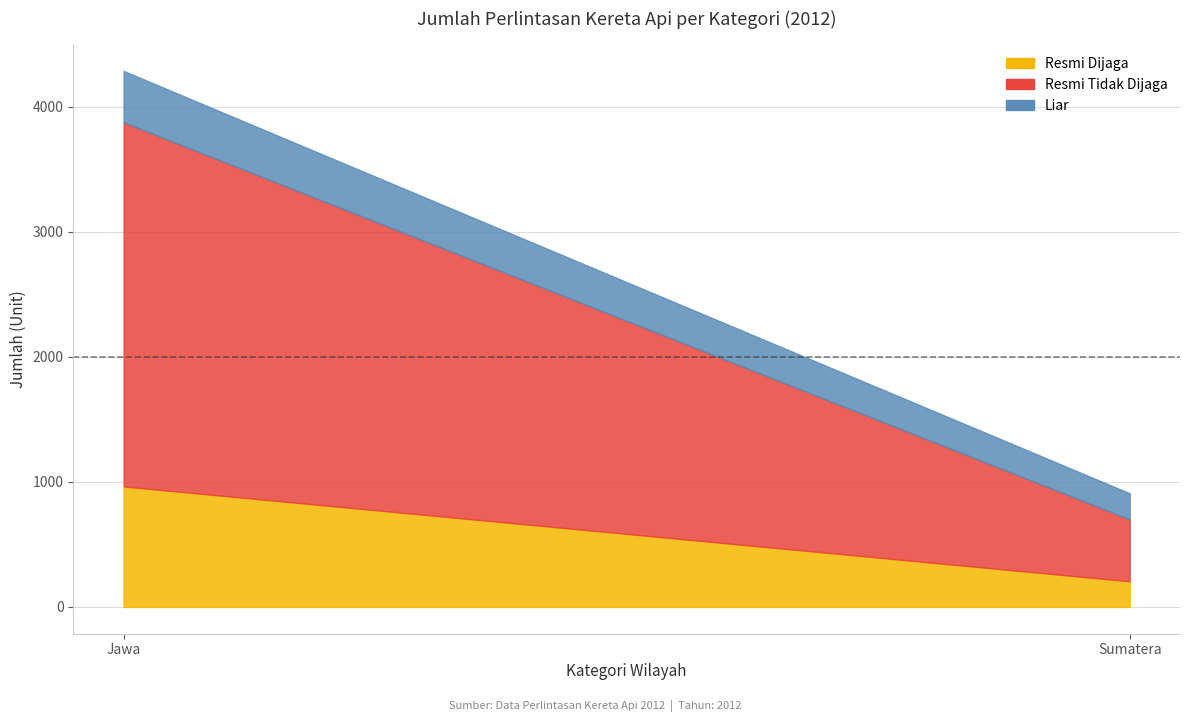

What is the sum of the Resmi Tidak Dijaga values at Jawa and Sumatera?

3410